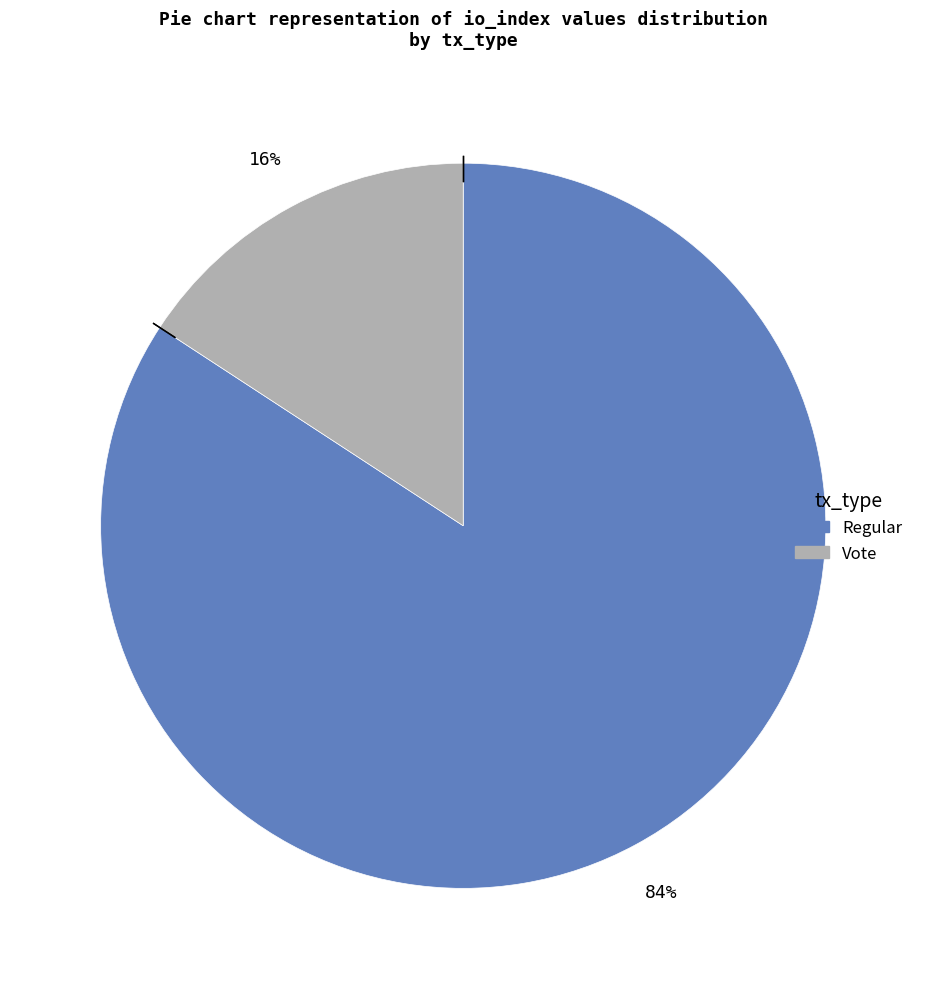

Which has a higher value, Regular or Vote?

Regular